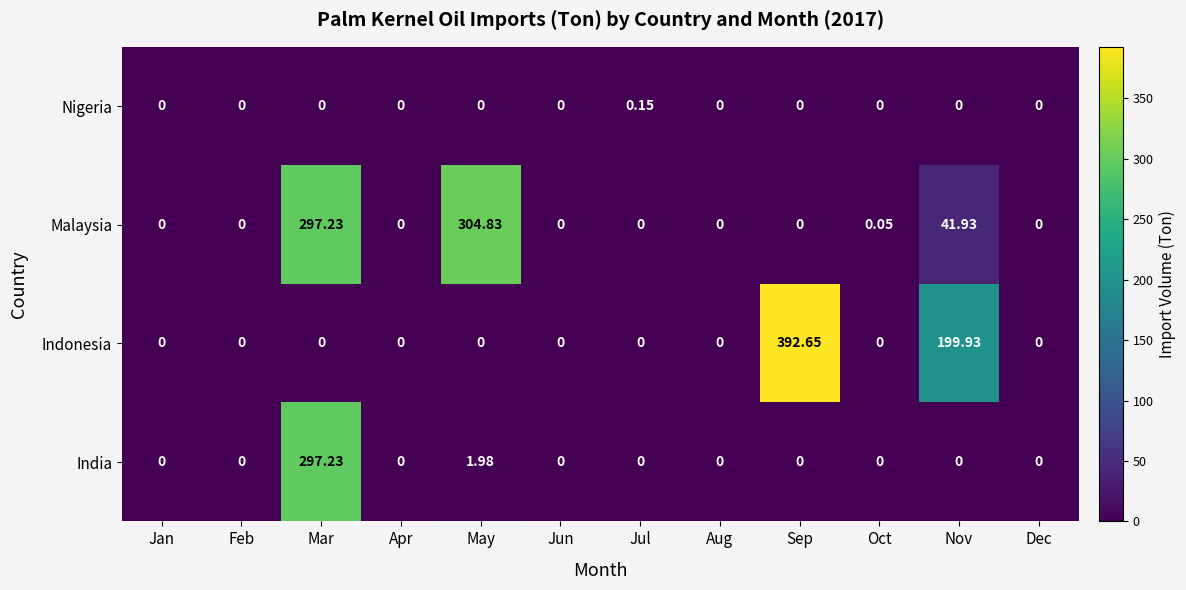

Rank the series by their maximum value, from lowest to highest.

Nigeria, India, Malaysia, Indonesia